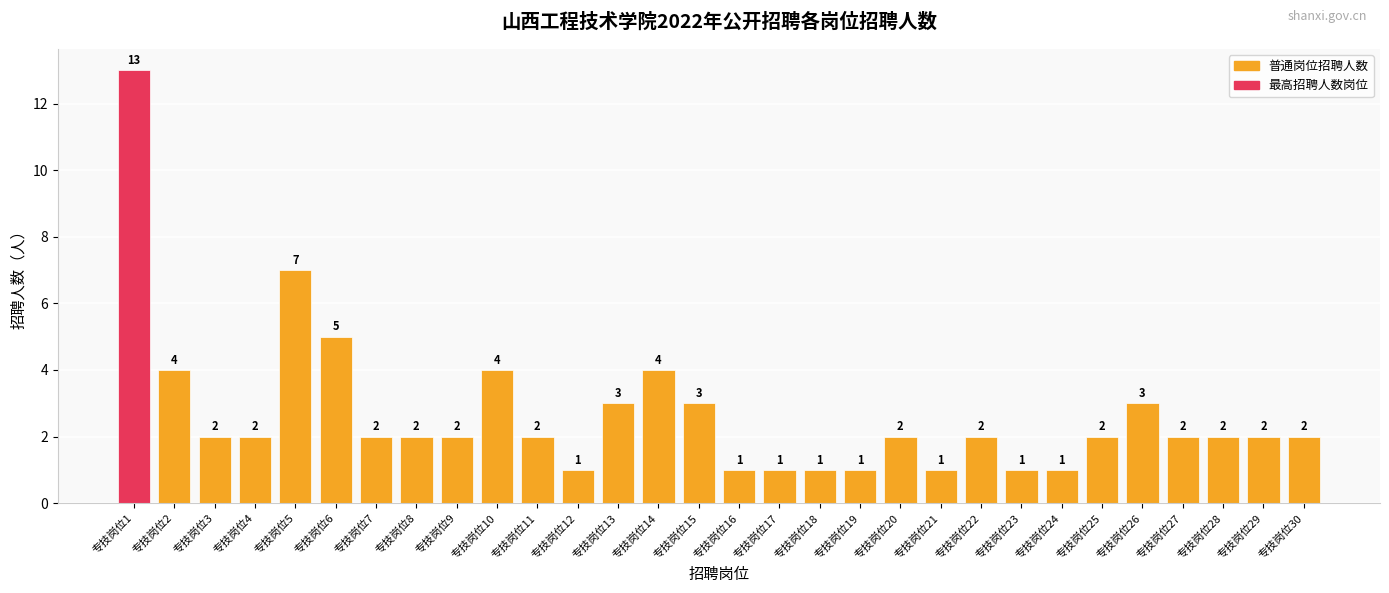

Which label corresponds to the largest value in the chart?

专技岗位1